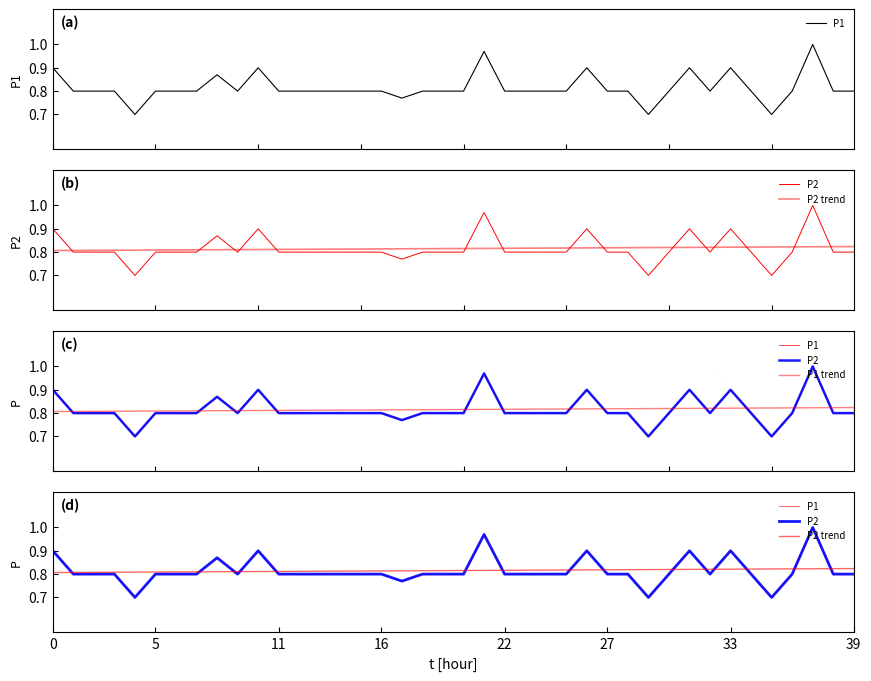

What is the total value across all series at 36?

3.2